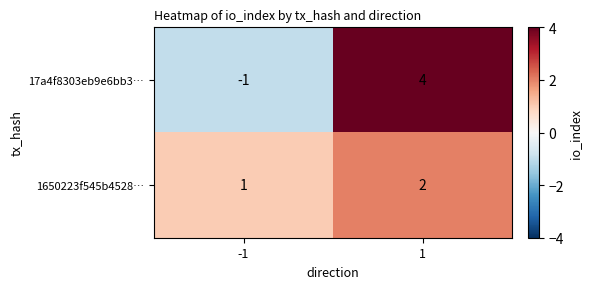

Reading left to right, extract all data points from this chart.

17a4f8303eb9e6bb3…: -1	4
1650223f545b4528…: 1	2